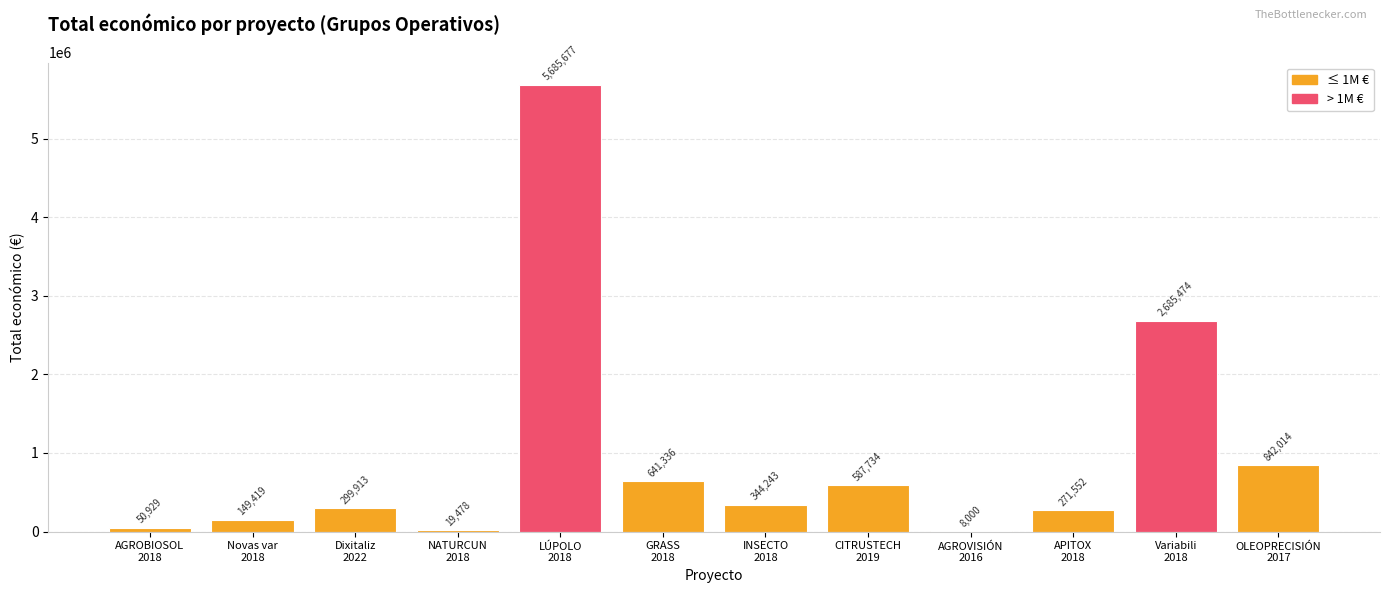

How many categories are shown in the chart?

12